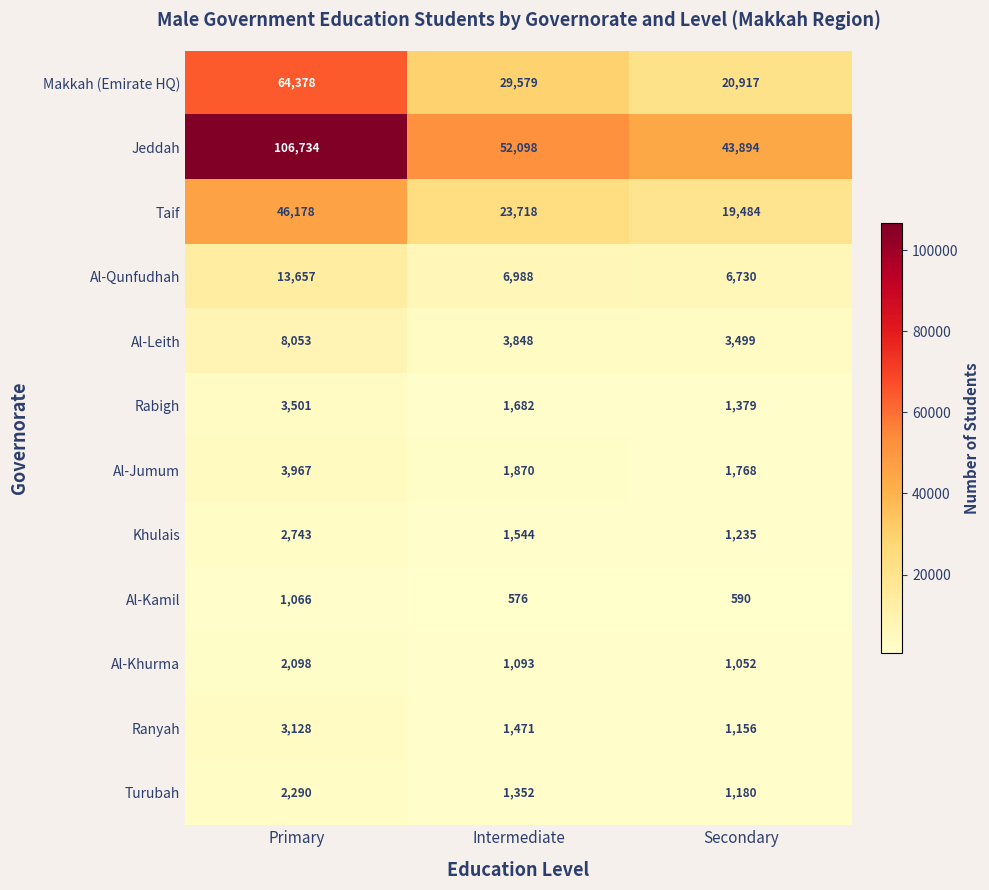

The Al-Kamil series shows 576 at Intermediate. True or false?

True